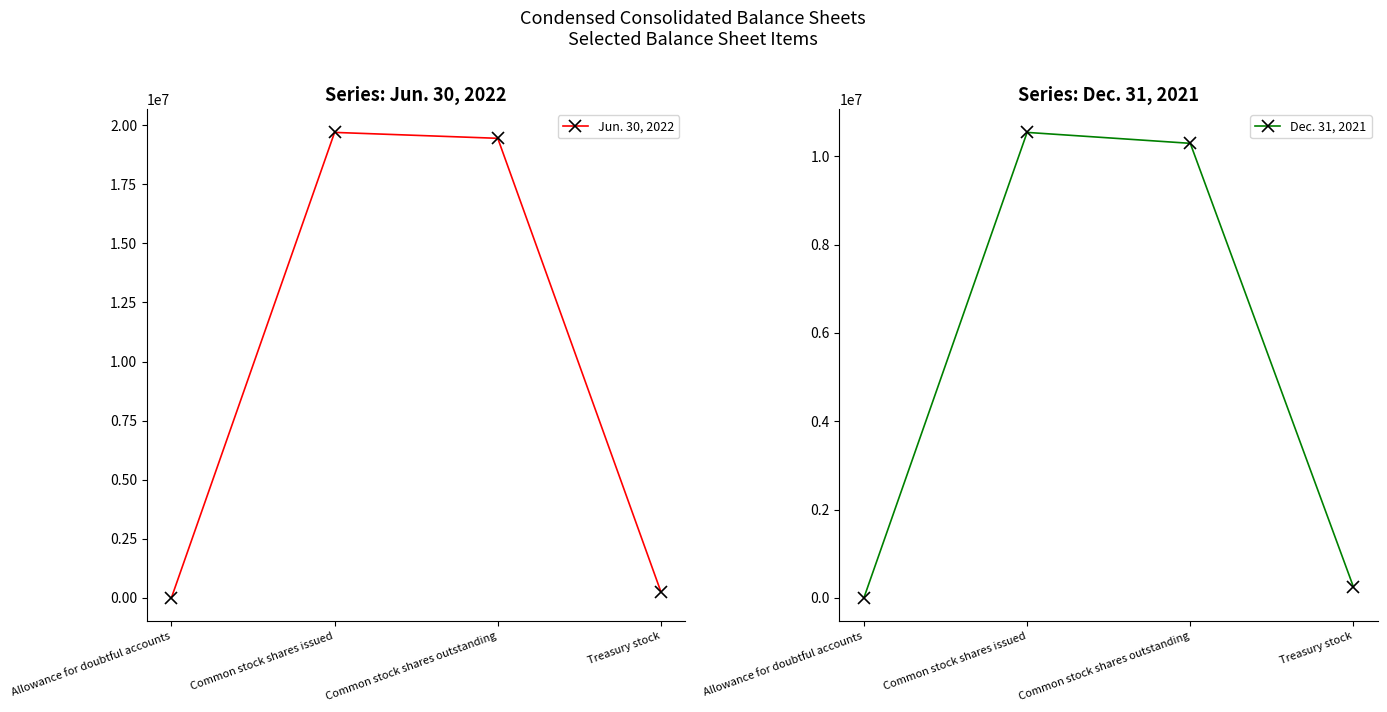

Reading left to right, list all the values displayed in this chart.

Jun. 30, 2022: Allowance for doubtful accounts=2058	Common stock shares issued=19694145	Common stock shares outstanding=19443982	Treasury stock=250163
Dec. 31, 2021: Allowance for doubtful accounts=2473	Common stock shares issued=10542333	Common stock shares outstanding=10294824	Treasury stock=247509